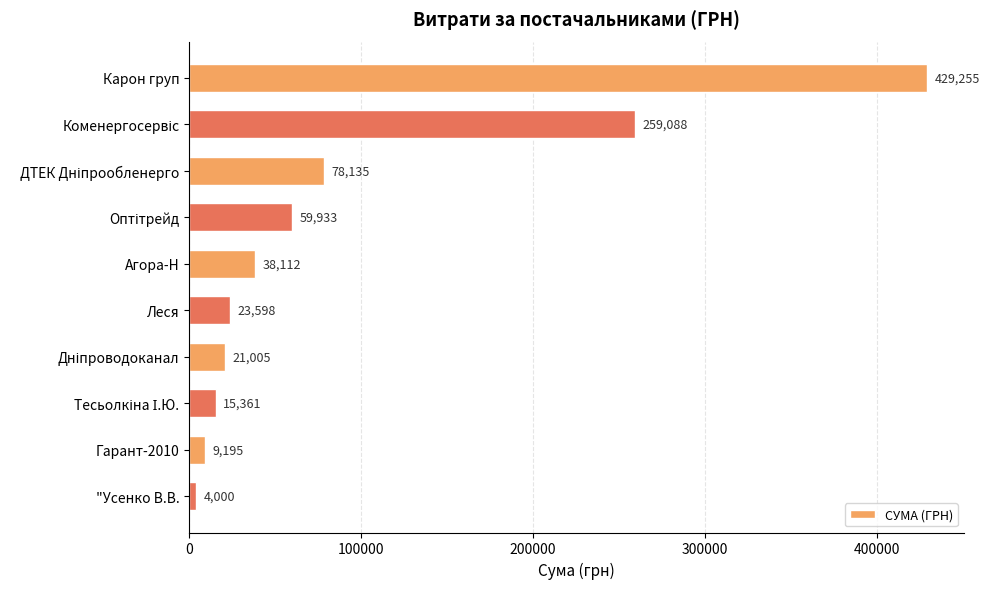

True or false: the data shows 9195.0 at Гарант-2010.

True